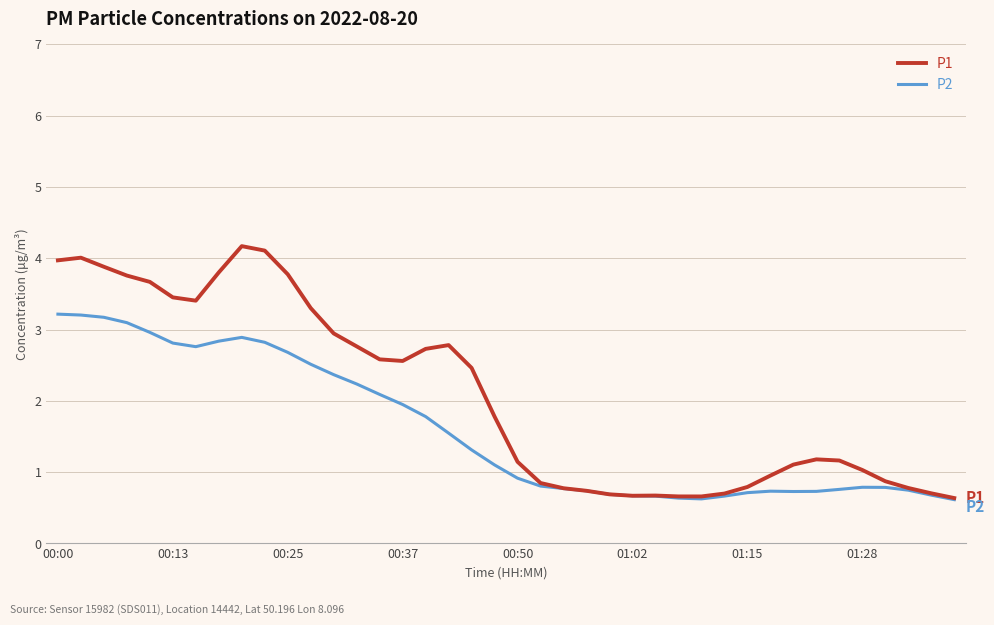

List the series in order of their overall mean, lowest first.

P2, P1